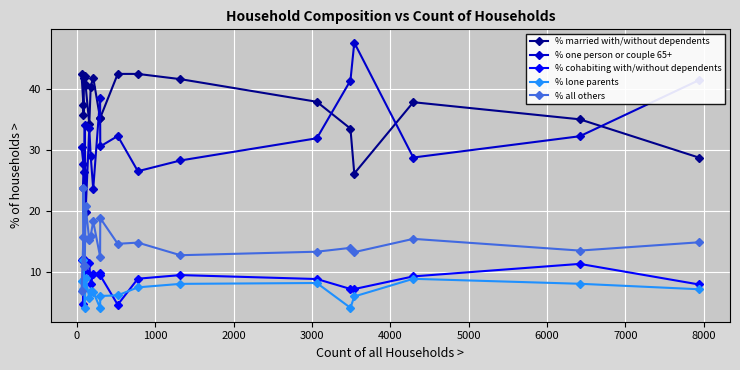

What is the greatest value displayed?

47.5